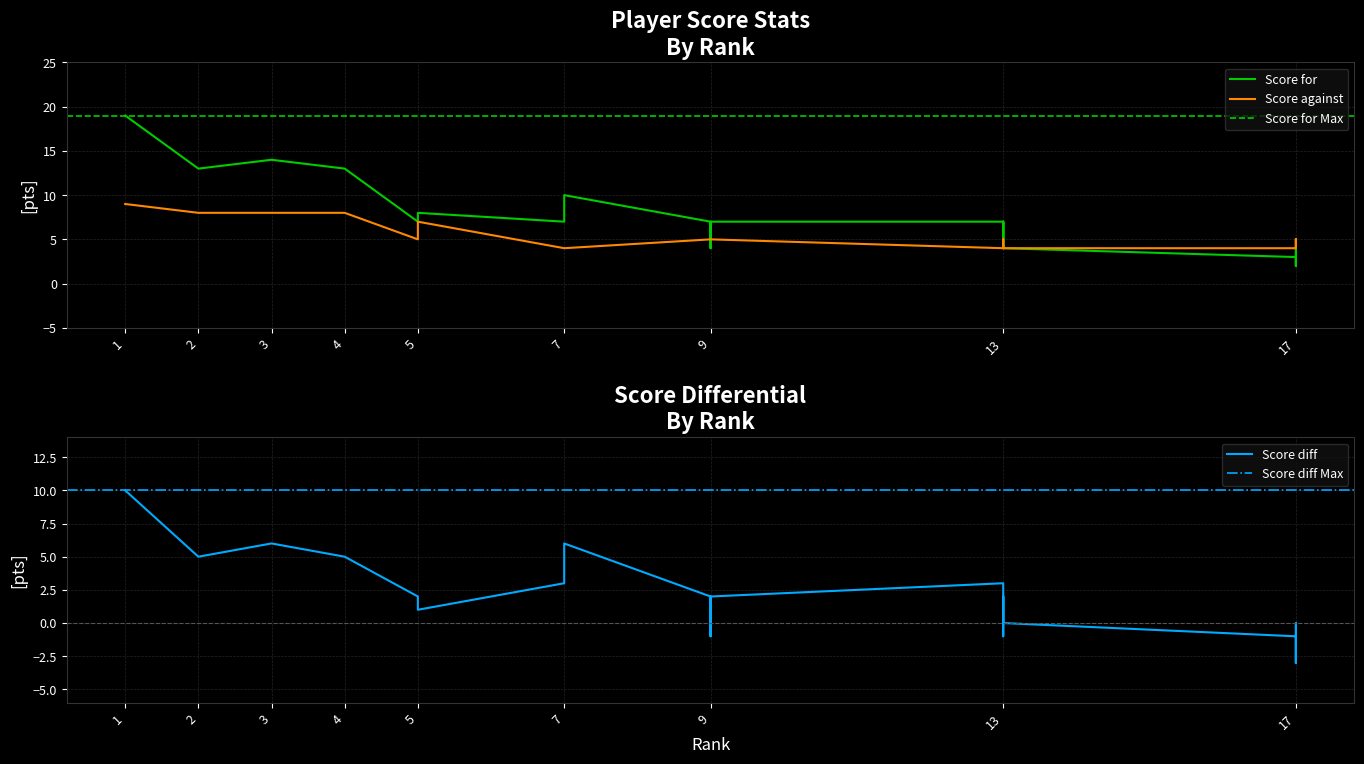

Rank the series by their maximum value, from lowest to highest.

Score against, Score diff, Score for